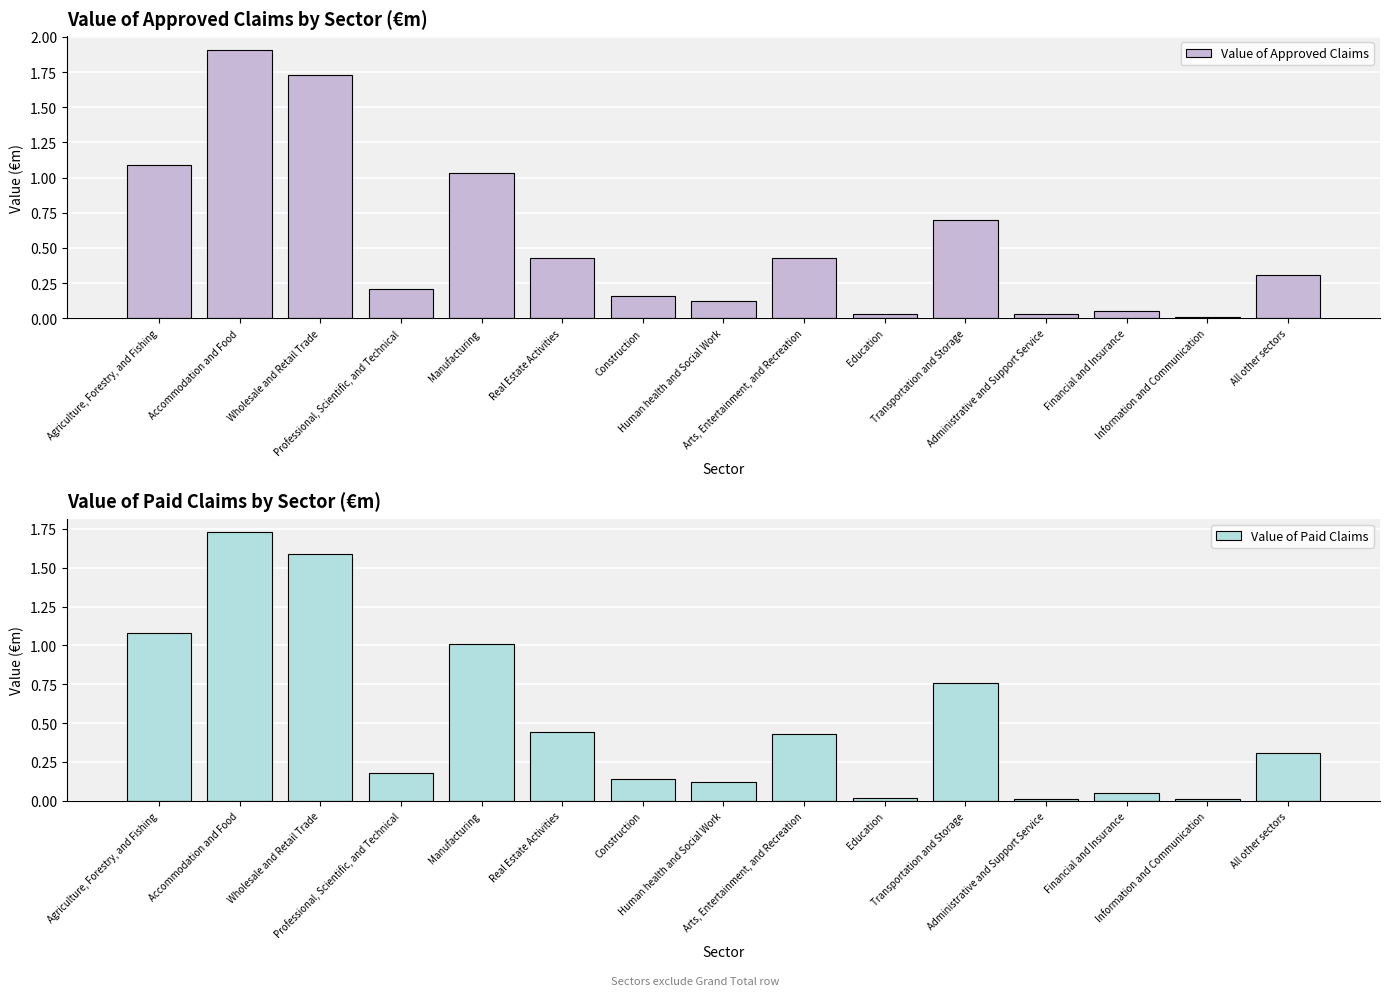

What is the difference between the maximum and second lowest values in the Value of Approved Claims series?

1.9